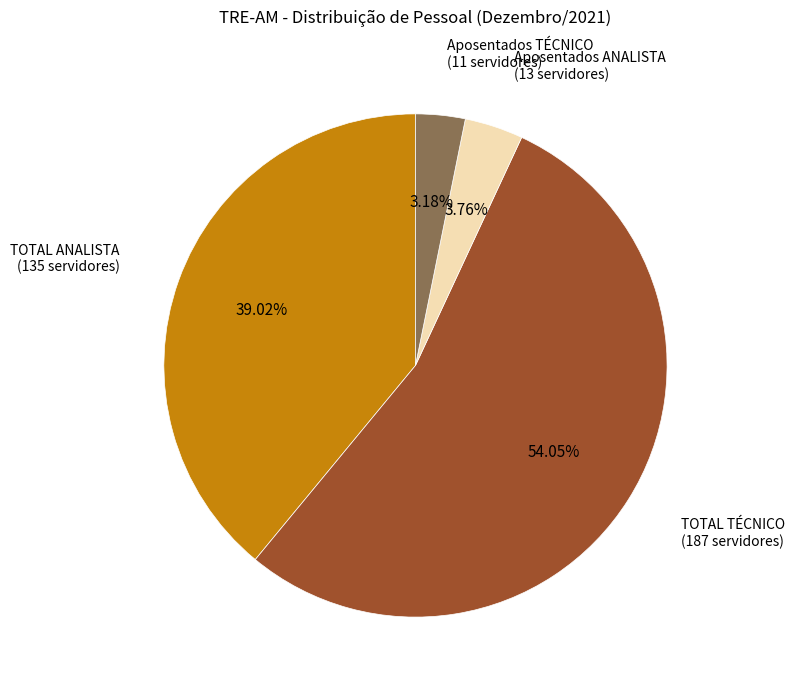

Is there any slice that represents more than half of the pie?

Yes